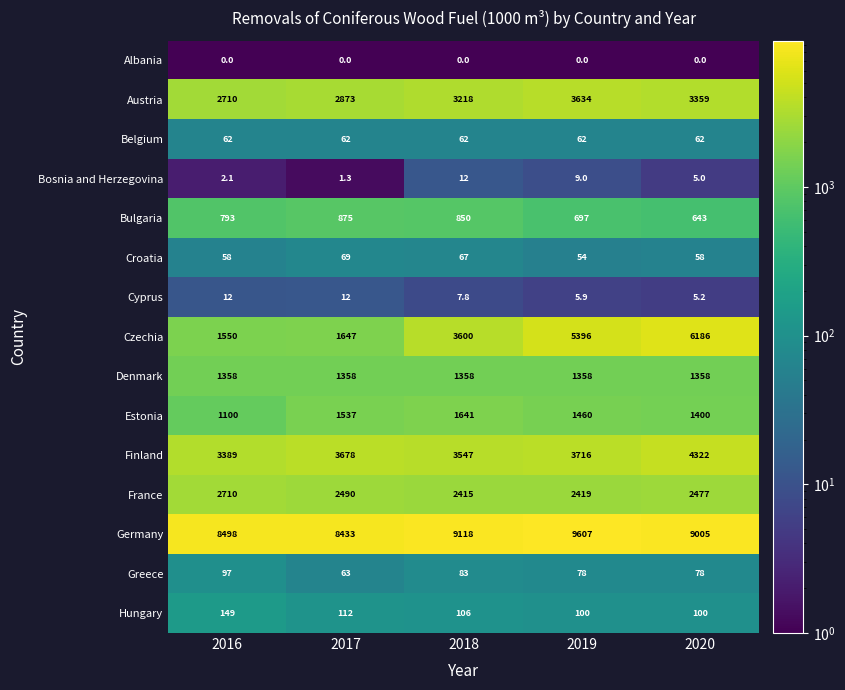

What is the sum of all Austria values?

15794.0